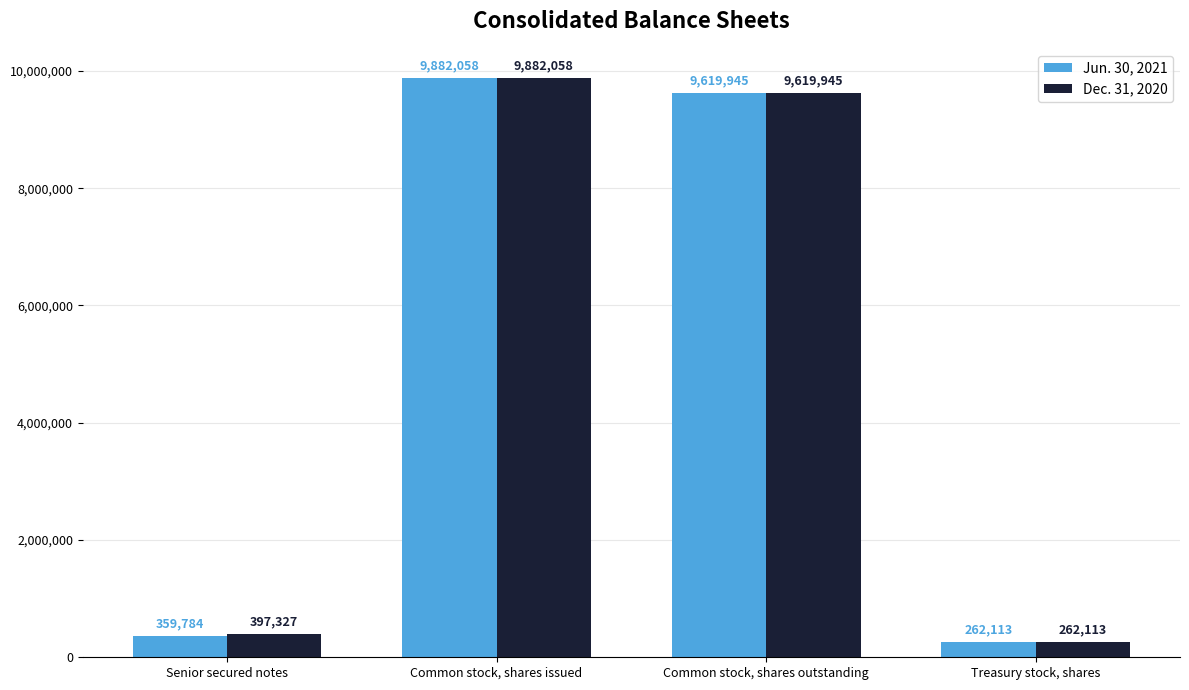

The Dec. 31, 2020 series shows 9882058 at Common stock, shares issued. True or false?

True